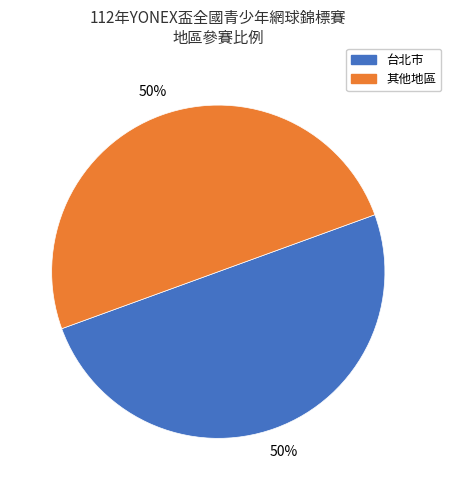

To the nearest percent, what is the average slice percentage?

50%